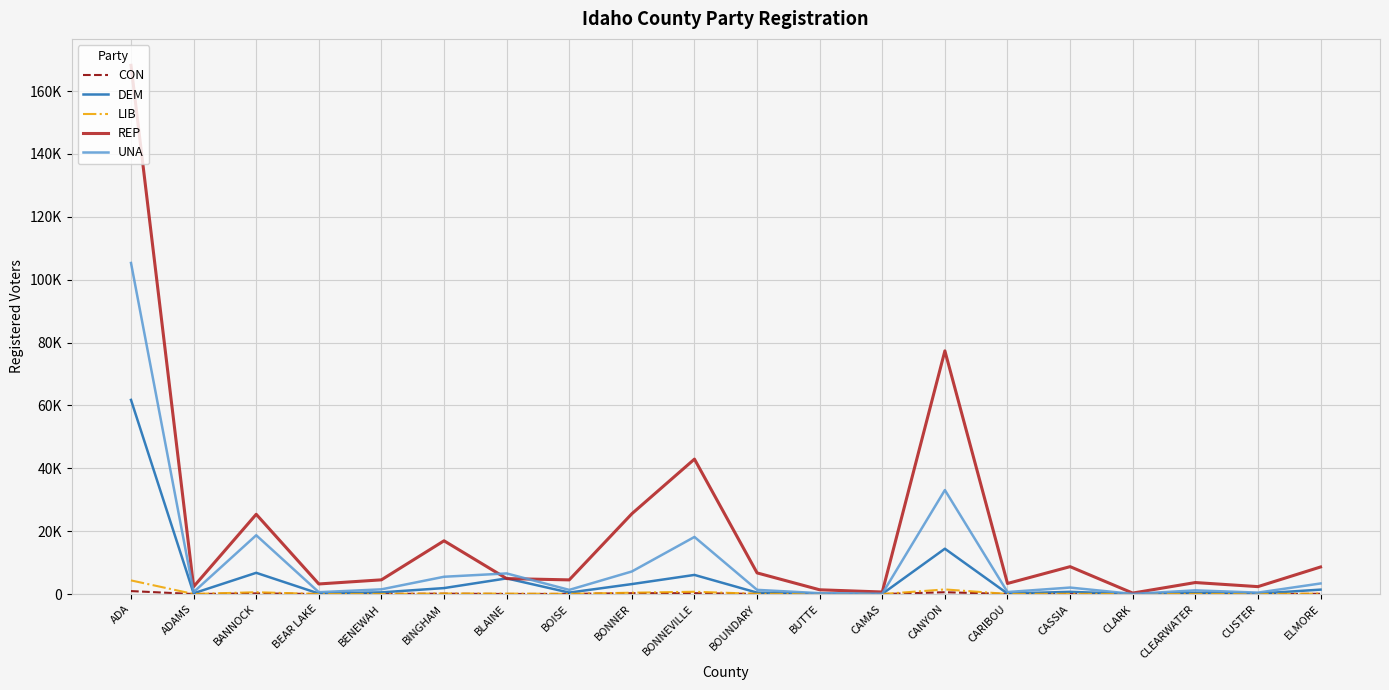

True or false: REP has a value of 25544 at BONNER.

True